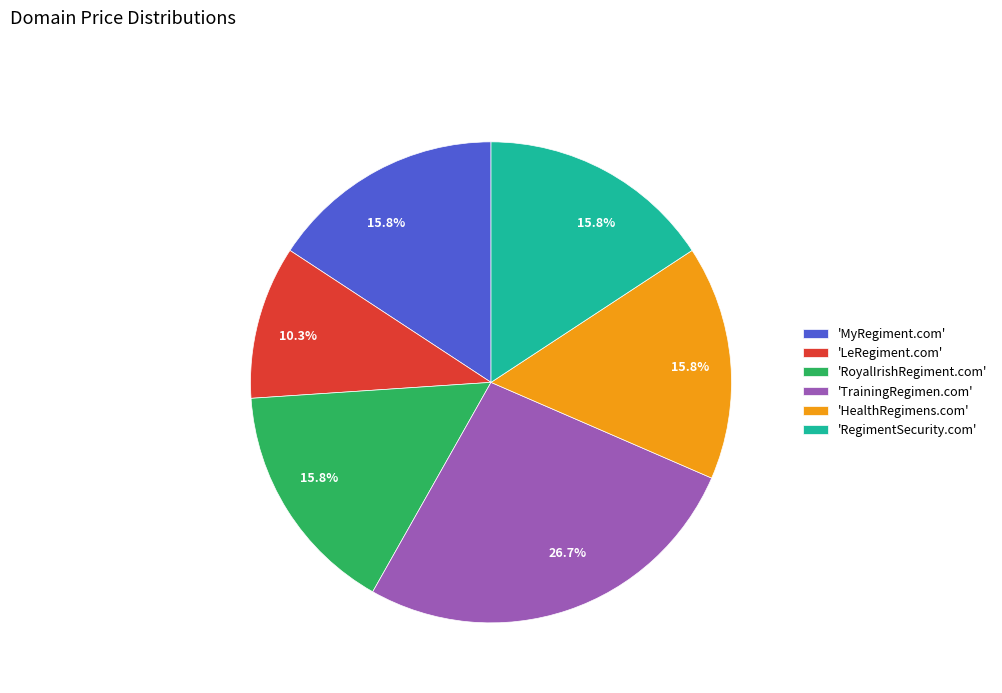

Which slice is the smallest?

'LeRegiment.com'